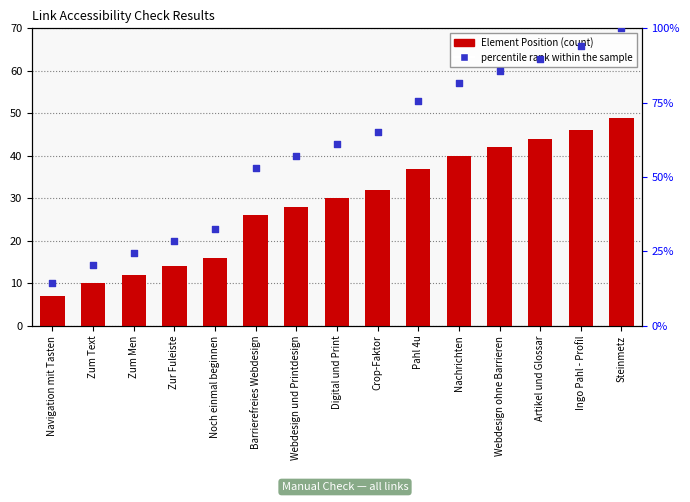

What are all the series names shown in the legend?

Element Position, percentile rank within the sample